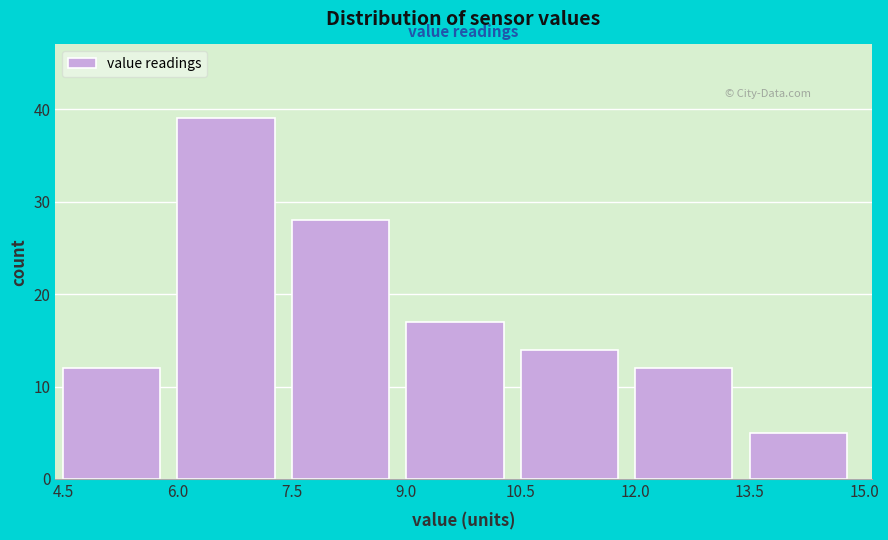

Reading left to right, list every bar in this chart as the range it spans on the x-axis followed by its height. The values are not printed on the chart, so give them approximately, as read against the axis.

4.5 to 6.0: 12
6.0 to 7.5: 39
7.5 to 9.0: 28
9.0 to 10.5: 17
10.5 to 12.0: 14
12.0 to 13.5: 12
13.5 to 15.0: 5